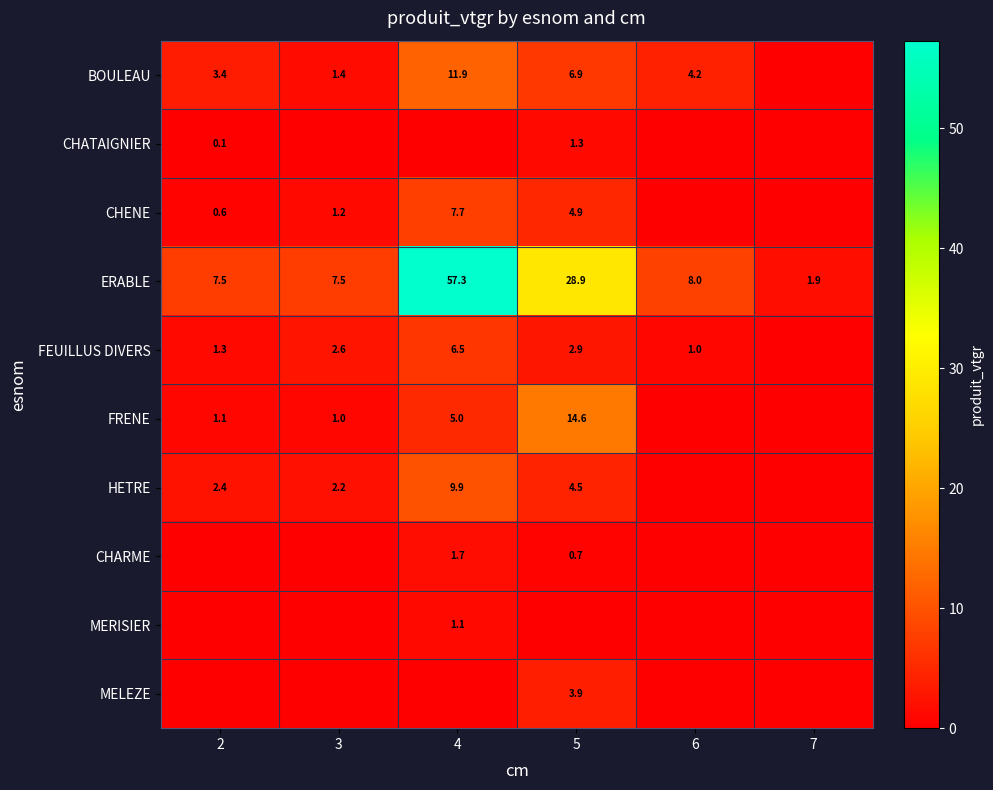

At which label does ERABLE reach its peak?

4